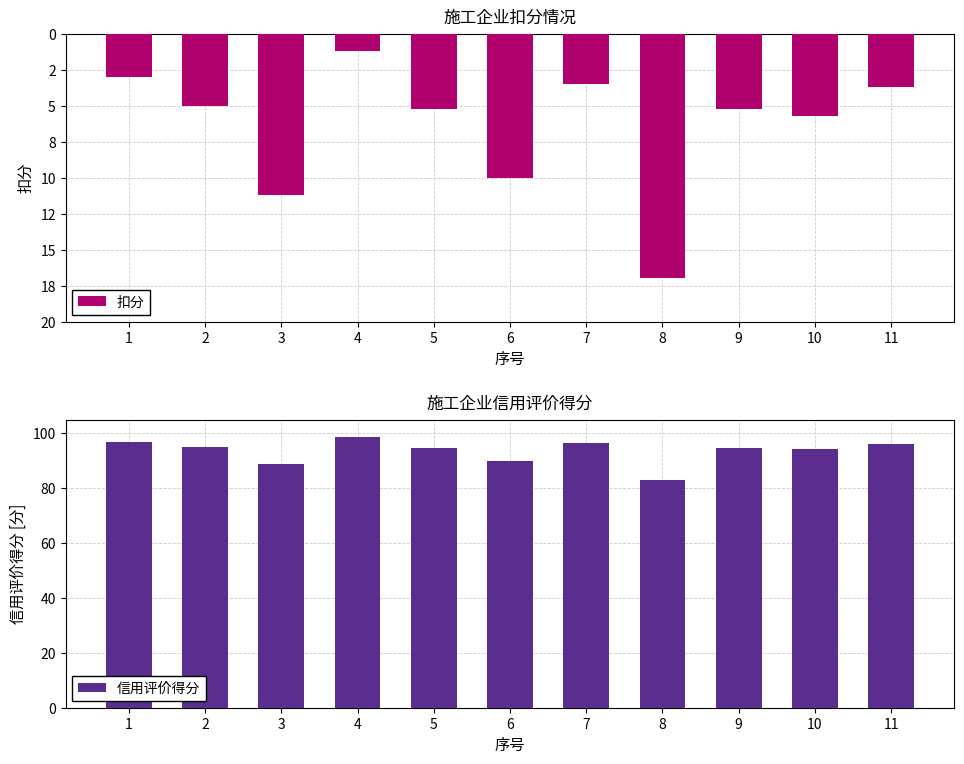

Reading left to right, what are all the values shown in this chart?

扣分: 1=-3.0	2=-5.0	3=-11.2	4=-1.2	5=-5.2	6=-10.0	7=-3.5	8=-17.0	9=-5.2	10=-5.7	11=-3.7
信用评价得分: 1=97.0	2=95.0	3=88.8	4=98.8	5=94.8	6=90.0	7=96.5	8=83.0	9=94.8	10=94.3	11=96.3